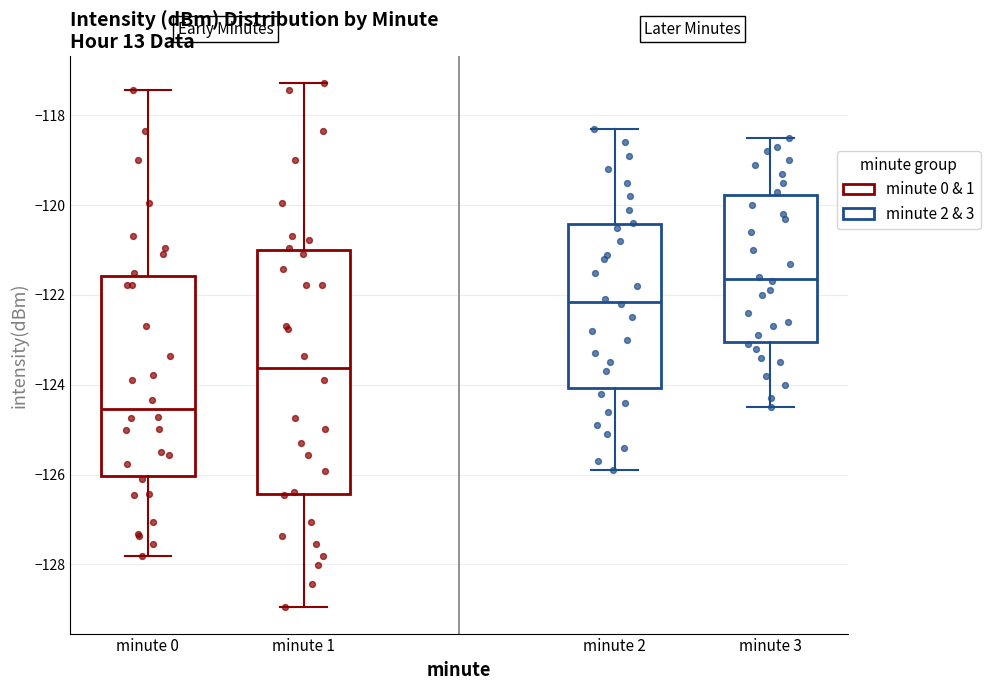

Comparing the boxes themselves (not the whiskers), which one is the tallest?

minute 1